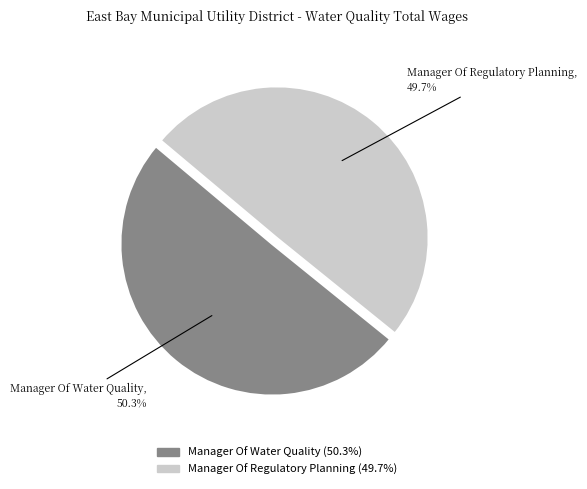

To the nearest percent, what percentage of the pie is Manager Of Water Quality?

50%